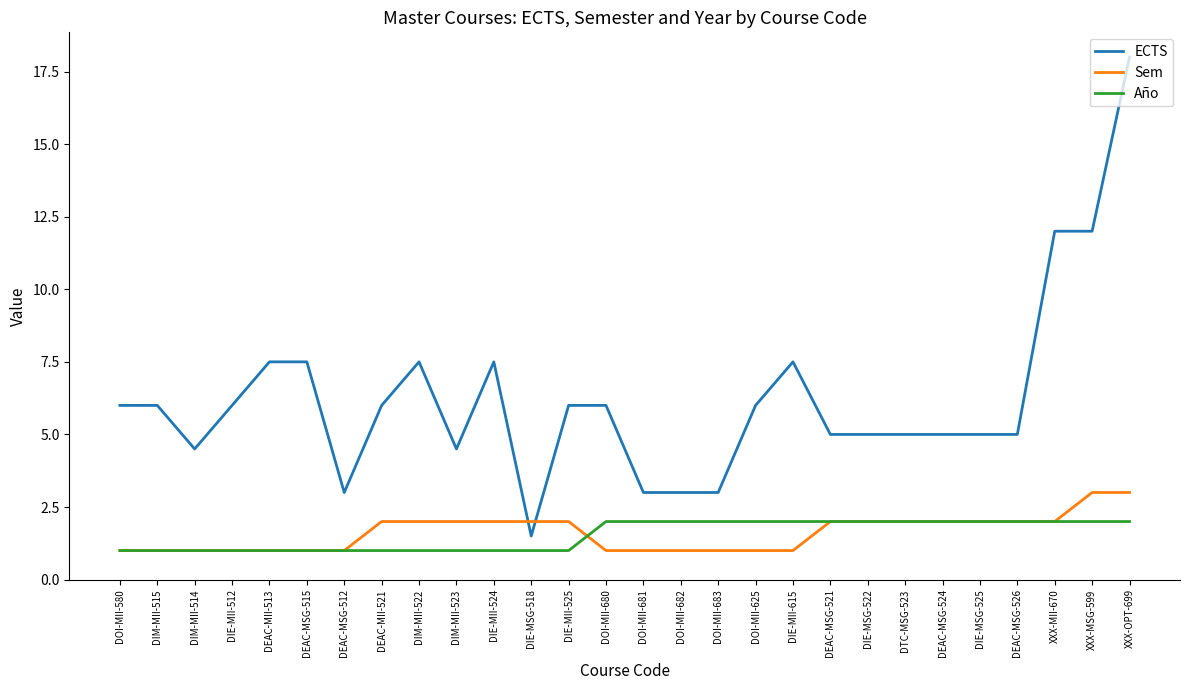

True or false: Año has a value of 1.0 at DIM-MII-523.

True